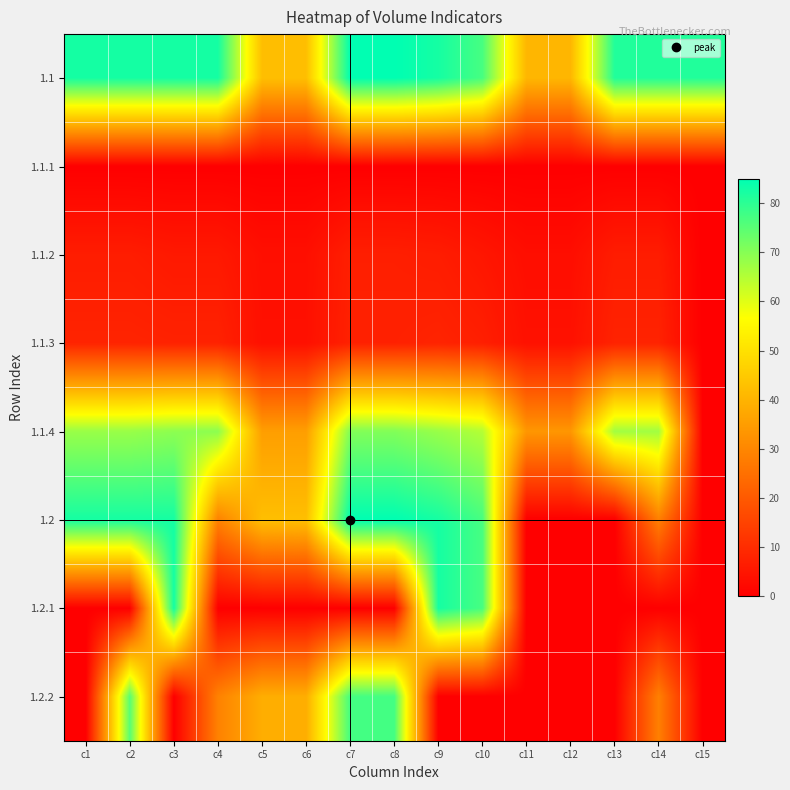

Reading left to right, extract all data points from this chart.

1.1: c1=82.5	c2=82.5	c3=82.6	c4=82.6	c5=42.5	c6=42.5	c7=85.0	c8=85.0	c9=82.5	c10=77.0	c11=40.6	c12=40.6	c13=81.2	c14=81.2	c15=81.2
1.1.1: c1=0.0	c2=0.0	c3=0.0	c4=0.0	c5=0.0	c6=0.0	c7=0.0	c8=0.0	c9=0.0	c10=0.0	c11=0.0	c12=0.0	c13=0.0	c14=0.0	c15=0.0
1.1.2: c1=6.5	c2=6.5	c3=5.6	c4=5.6	c5=3.5	c6=3.5	c7=6.9	c8=6.9	c9=6.5	c10=5.0	c11=3.2	c12=3.2	c13=6.4	c14=6.4	c15=0.0
1.1.3: c1=8.0	c2=8.0	c3=7.7	c4=7.7	c5=3.7	c6=3.7	c7=7.4	c8=7.4	c9=8.0	c10=7.0	c11=3.9	c12=3.9	c13=7.9	c14=7.9	c15=0.0
1.1.4: c1=68.0	c2=68.0	c3=69.3	c4=69.3	c5=35.3	c6=35.3	c7=70.6	c8=70.6	c9=68.0	c10=65.0	c11=33.5	c12=33.5	c13=67.0	c14=67.0	c15=0.0
1.2: c1=82.5	c2=82.5	c3=82.6	c4=28.9	c5=42.5	c6=42.5	c7=85.0	c8=85.0	c9=82.5	c10=77.0	c11=0.0	c12=0.0	c13=0.0	c14=28.5	c15=0.0
1.2.1: c1=0.0	c2=0.0	c3=82.6	c4=0.0	c5=0.0	c6=0.0	c7=0.0	c8=0.0	c9=82.5	c10=77.0	c11=0.0	c12=0.0	c13=0.0	c14=0.0	c15=0.0
1.2.2: c1=0.0	c2=75.1	c3=0.0	c4=28.9	c5=38.7	c6=38.7	c7=77.4	c8=77.4	c9=0.0	c10=0.0	c11=0.0	c12=0.0	c13=0.0	c14=28.5	c15=0.0